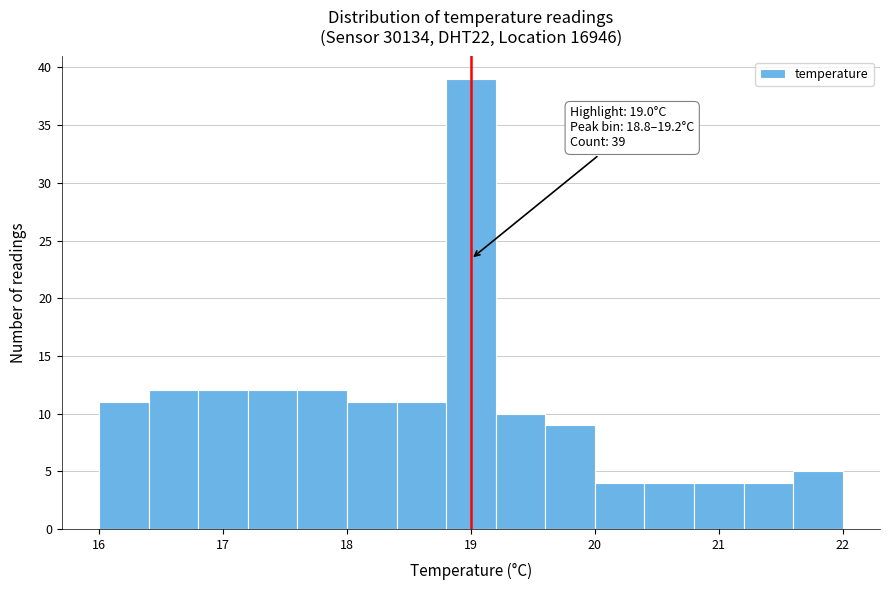

Which range on the x-axis has the tallest bar?

18.8 to 19.2